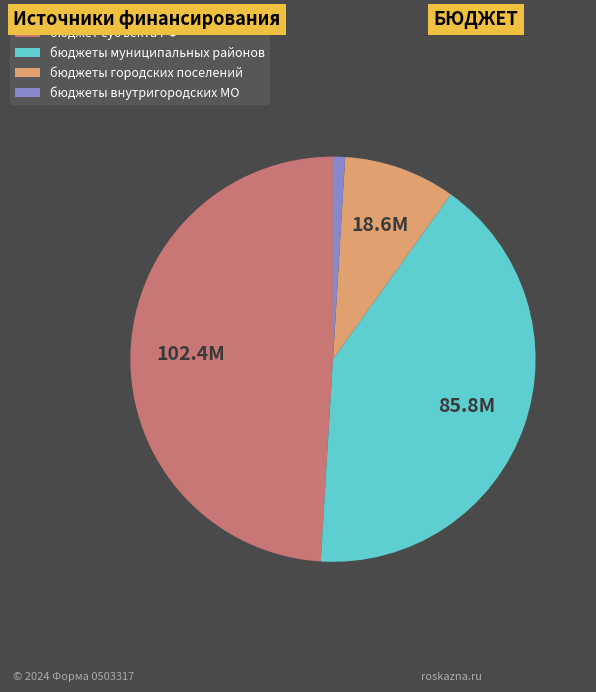

Is the sum of бюджеты городских поселений and бюджет субъекта РФ greater than half?

Yes